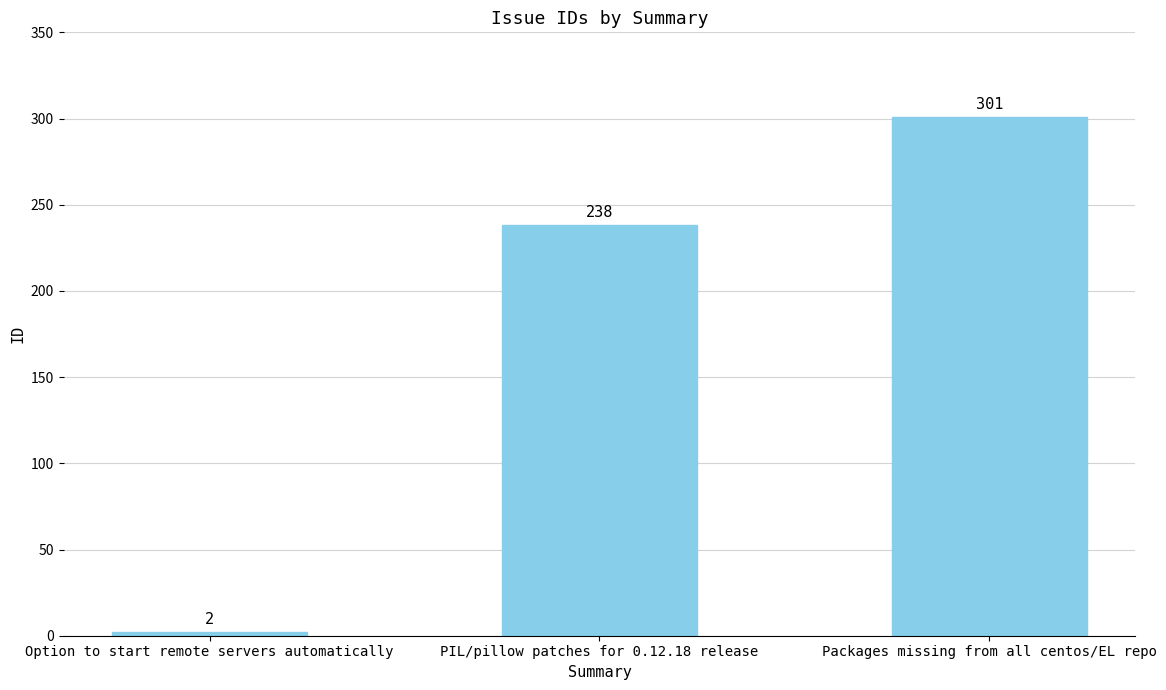

The chart shows a value of 130 at PIL/pillow patches for 0.12.18 release. True or false?

False